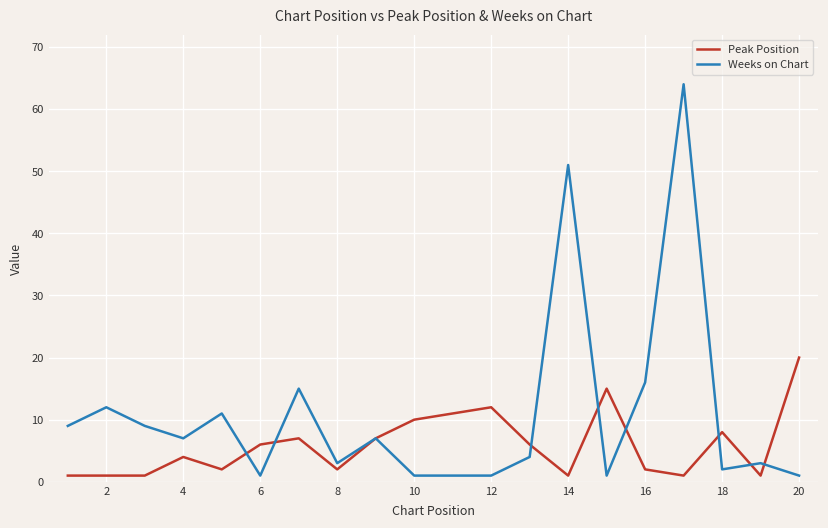

Rank the series by their average value, from lowest to highest.

Peak Position, Weeks on Chart